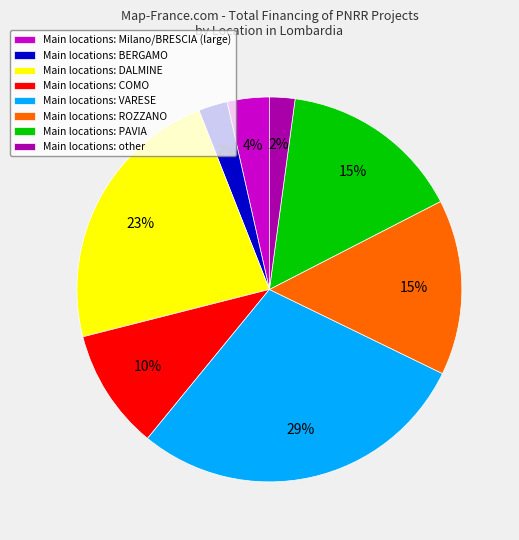

Combined, do Main locations: DALMINE and Main locations: Milano/BRESCIA (large) account for over 50%?

No